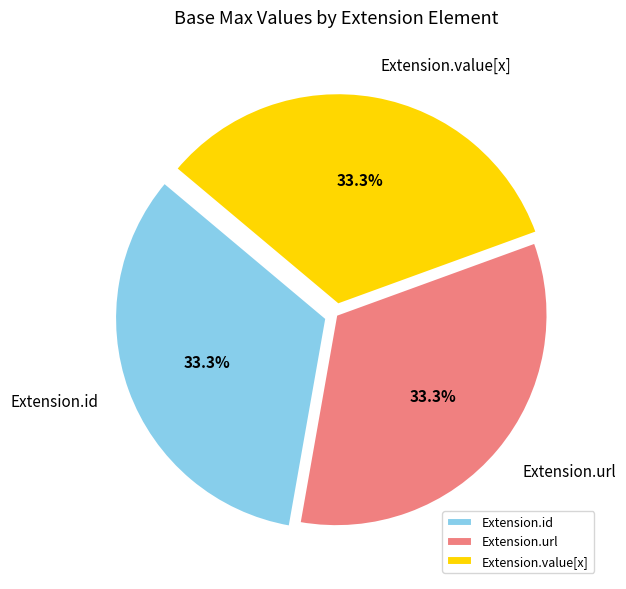

How many segments does this pie chart have?

3